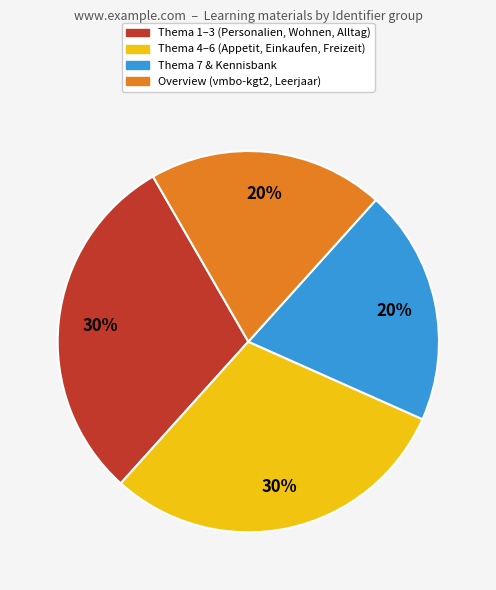

Is there a majority slice in this chart?

No